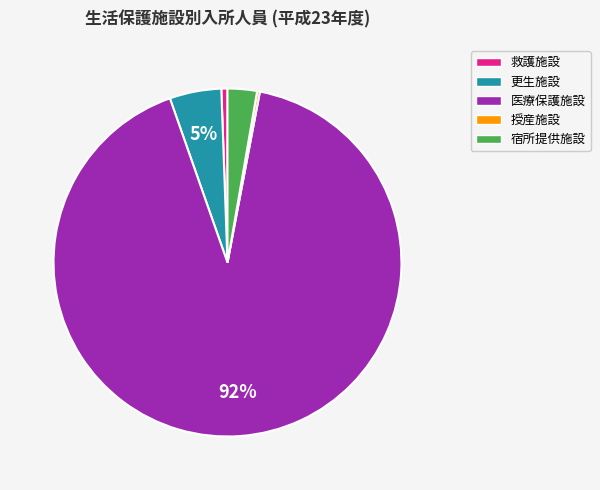

The 救護施設 slice represents 9% of the pie. True or false?

False